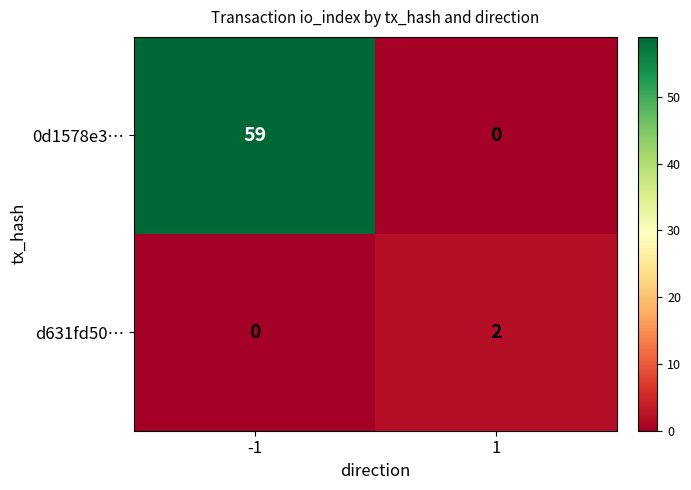

What is the greatest value displayed?

59